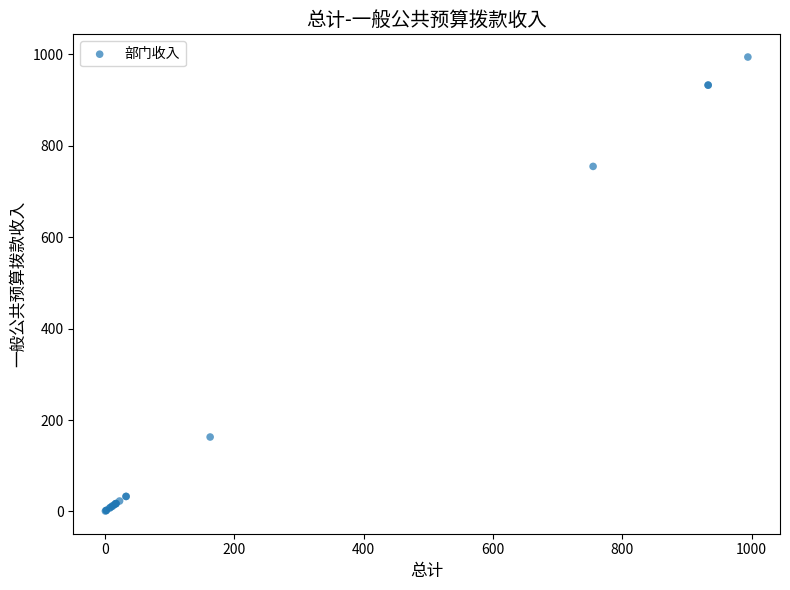

What Y value in the scatter plot is closest to 497?

755.0